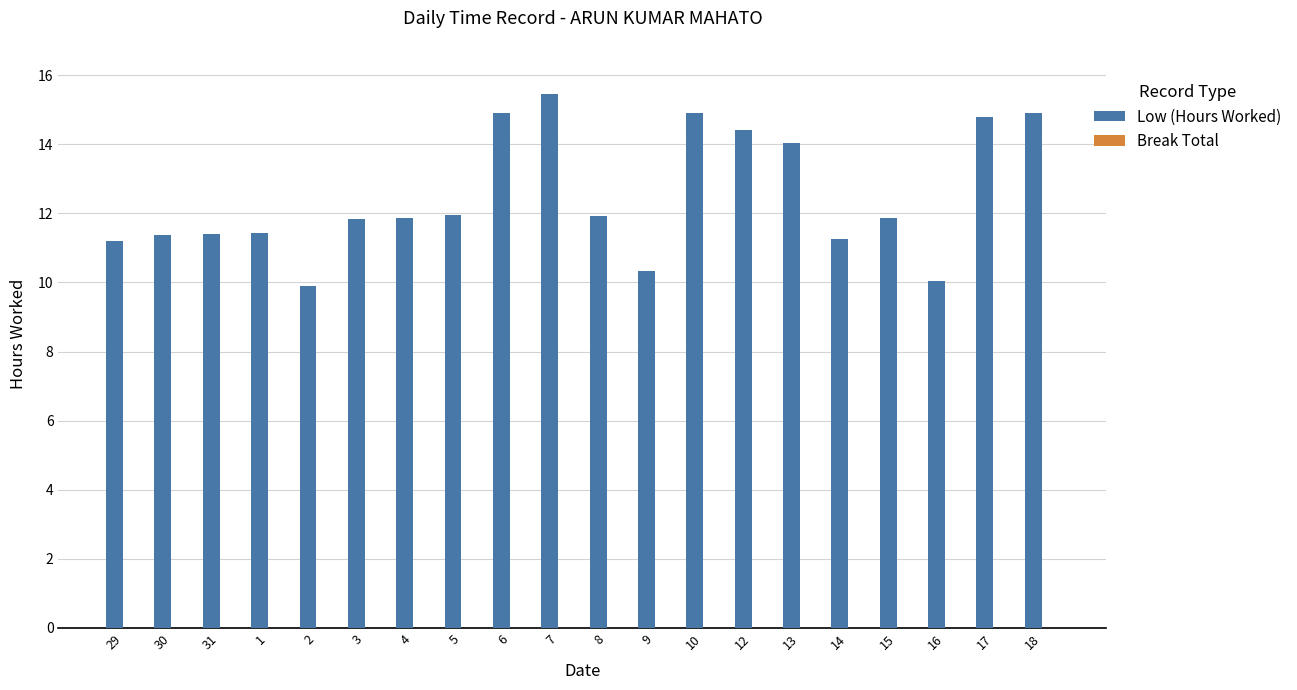

At which category does the chart reach its peak across all series?

7